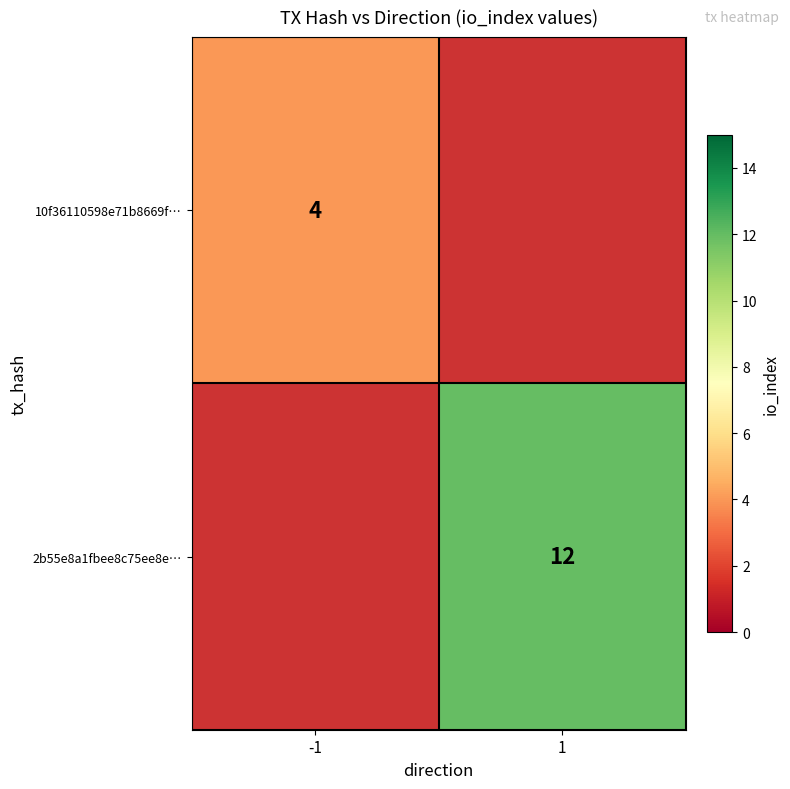

At which category does the chart reach its minimum across all series?

-1